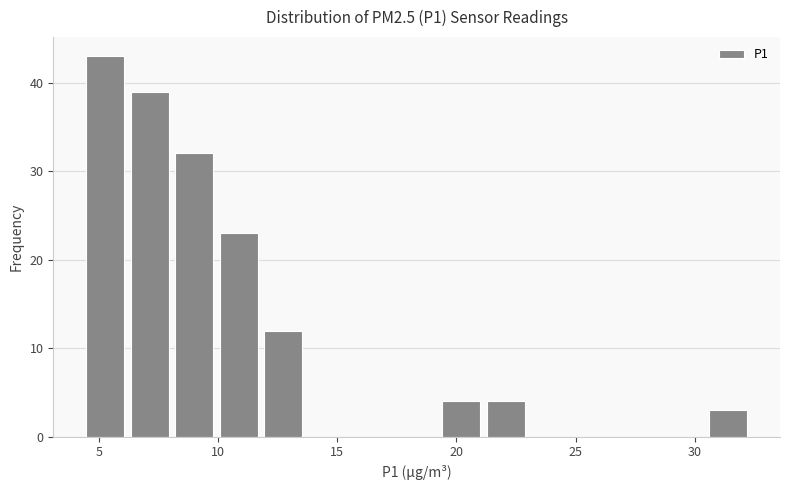

Read against the x-axis, roughly where is the centre of the tallest bar?

5.5